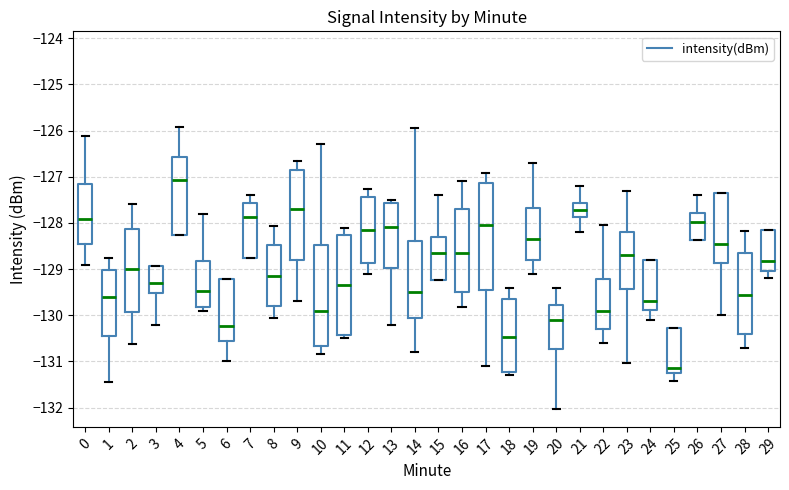

Which box is the tallest, from its lower edge to its upper edge?

17